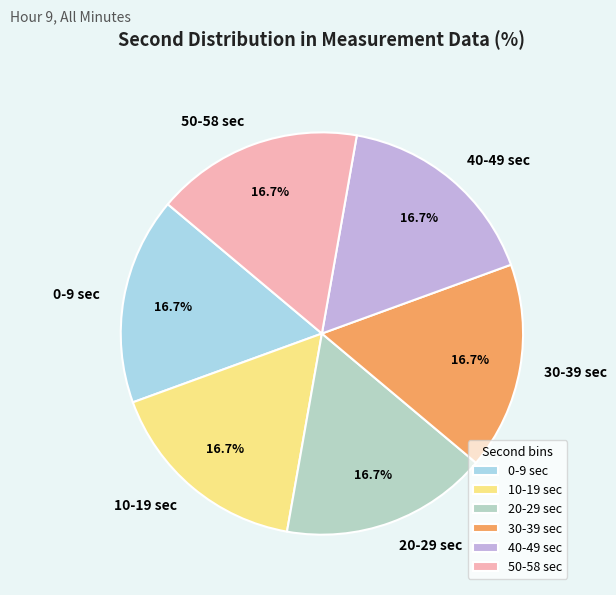

Is there a majority slice in this chart?

No